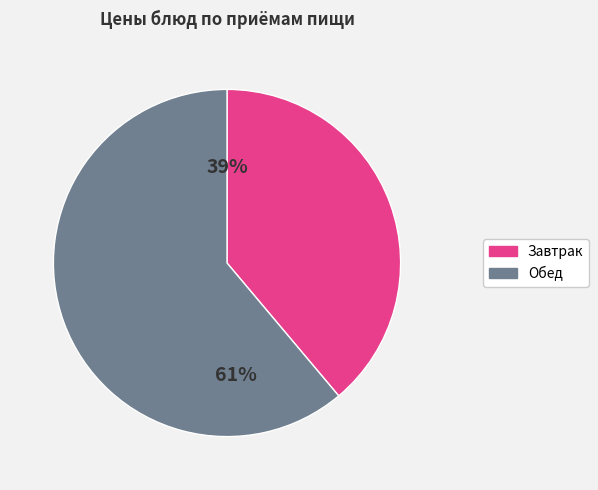

Is there a majority slice in this chart?

Yes